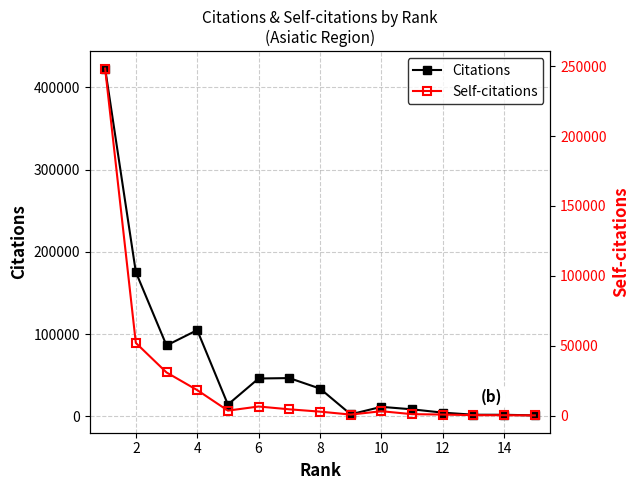

The value of Self-citations at 16 is 431. True or false?

False